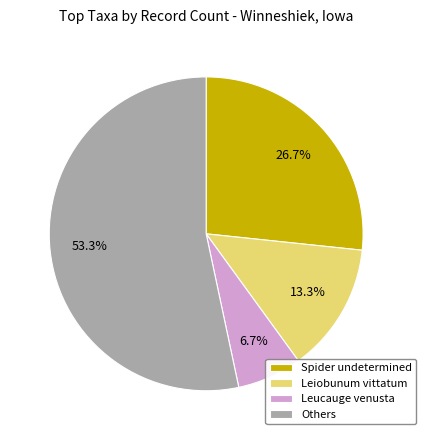

What is the smallest slice in the pie chart?

Leucauge venusta